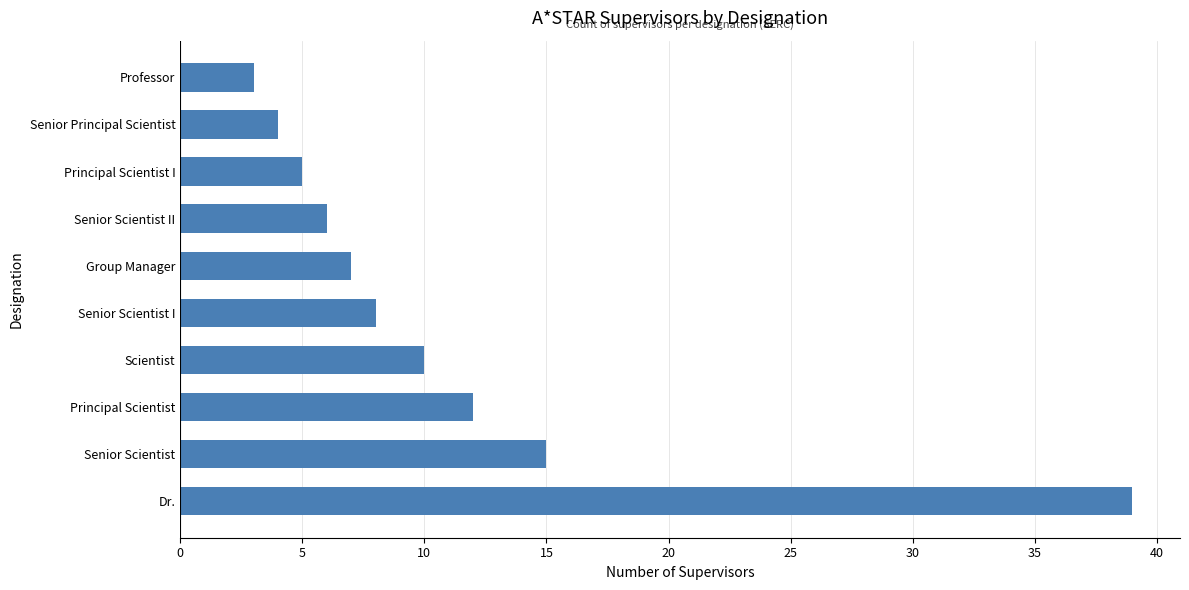

What is the sum of the values at Principal Scientist and Senior Principal Scientist?

16